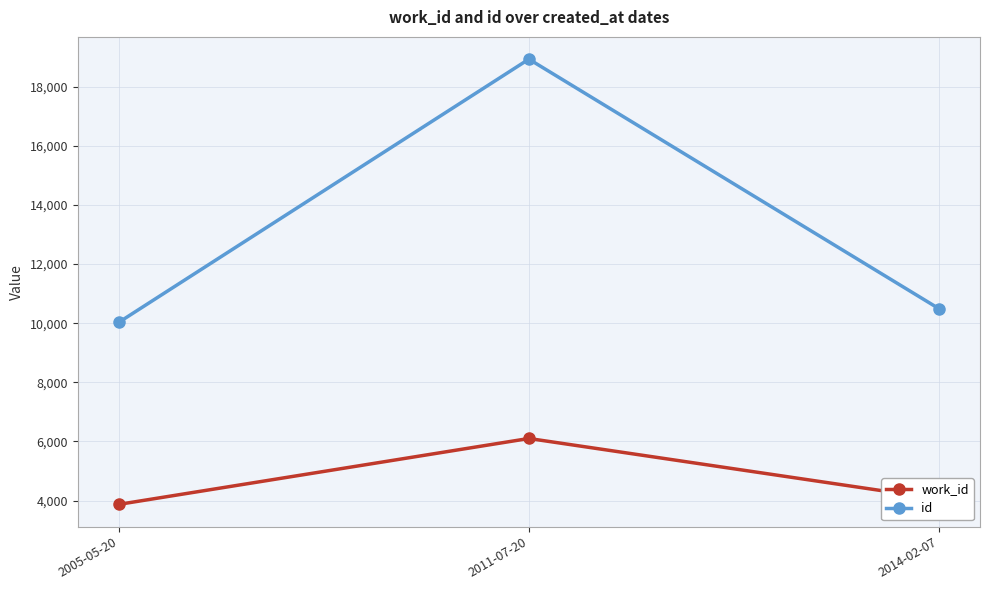

What is the label of the 2nd point from the left?

2011-07-20